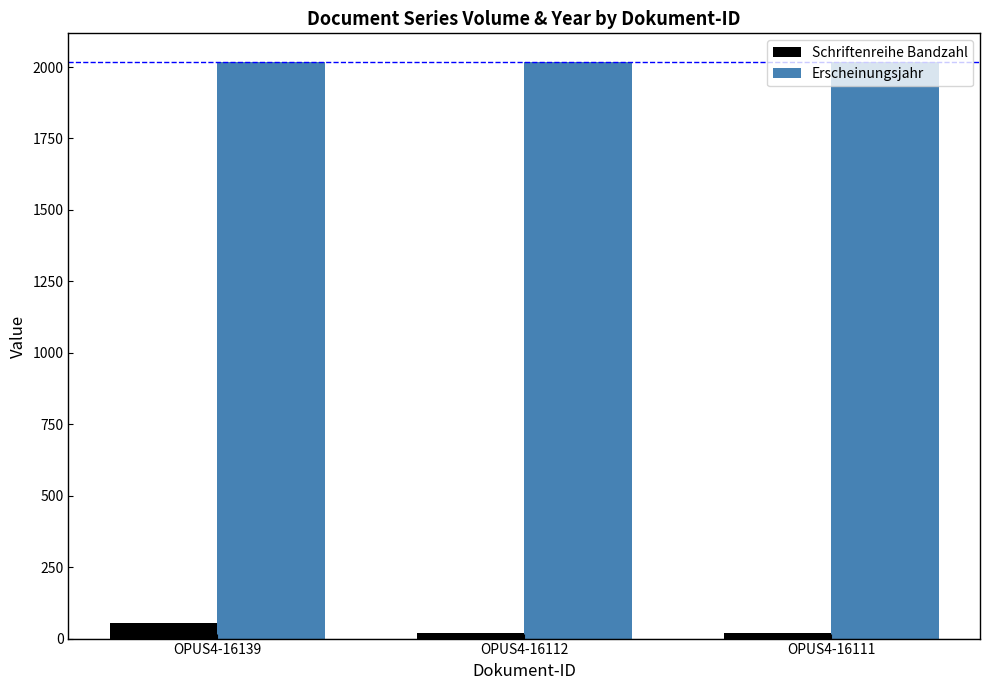

What is the spread (max minus min) of values at OPUS4-16111?

1999